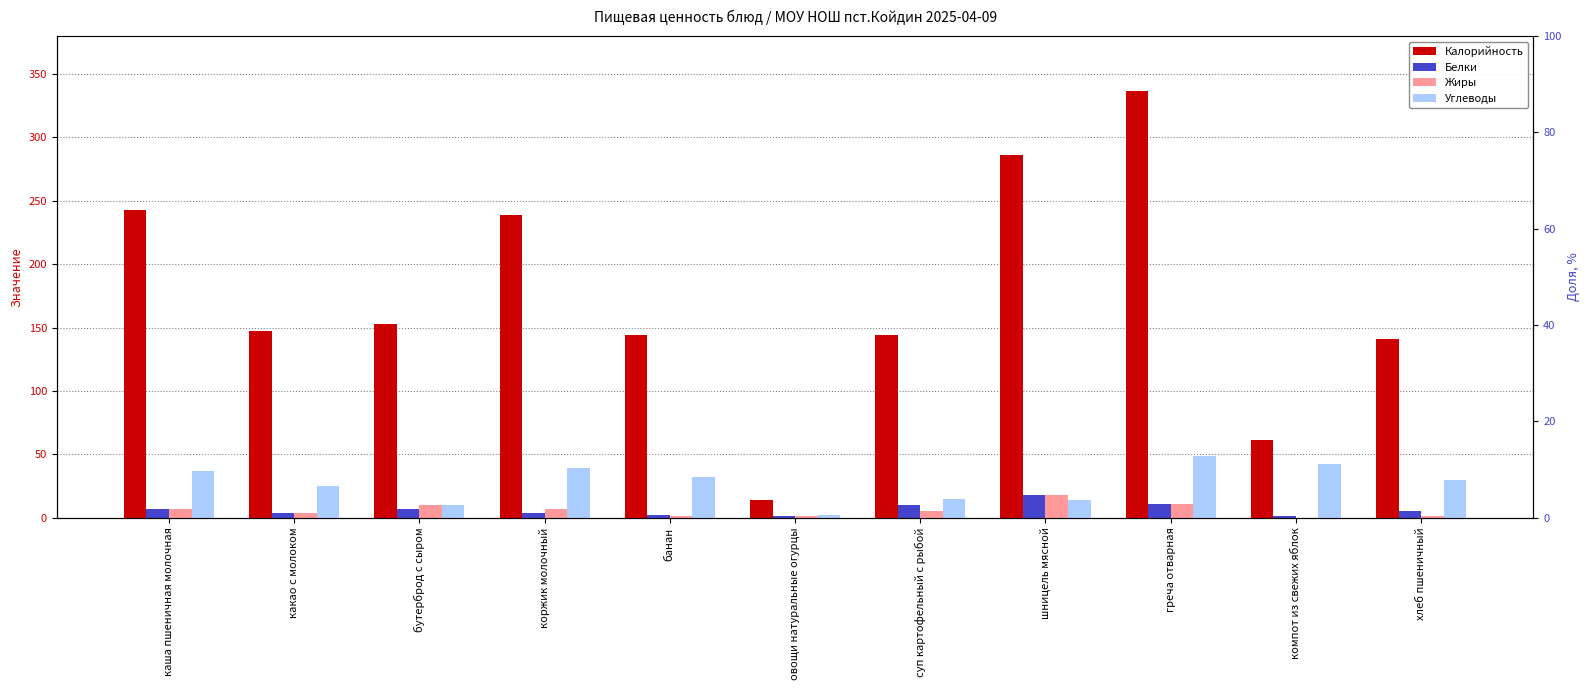

Reading left to right, what are all the values shown in this chart?

Калорийность: каша пшеничная молочная=243	какао с молоком=147	бутерброд с сыром=153	коржик молочный=239	банан=144	овощи натуральные огурцы=14	суп картофельный с рыбой=144	шницель мясной=286	греча отварная=337	компот из свежих яблок=61	хлеб пшеничный=141
Белки: каша пшеничная молочная=7	какао с молоком=4	бутерброд с сыром=7	коржик молочный=4	банан=2	овощи натуральные огурцы=1	суп картофельный с рыбой=10	шницель мясной=18	греча отварная=11	компот из свежих яблок=1	хлеб пшеничный=5
Жиры: каша пшеничная молочная=7	какао с молоком=4	бутерброд с сыром=10	коржик молочный=7	банан=1	овощи натуральные огурцы=1	суп картофельный с рыбой=5	шницель мясной=18	греча отварная=11	компот из свежих яблок=0	хлеб пшеничный=1
Углеводы: каша пшеничная молочная=37	какао с молоком=25	бутерброд с сыром=10	коржик молочный=39	банан=32	овощи натуральные огурцы=2	суп картофельный с рыбой=15	шницель мясной=14	греча отварная=49	компот из свежих яблок=42	хлеб пшеничный=30